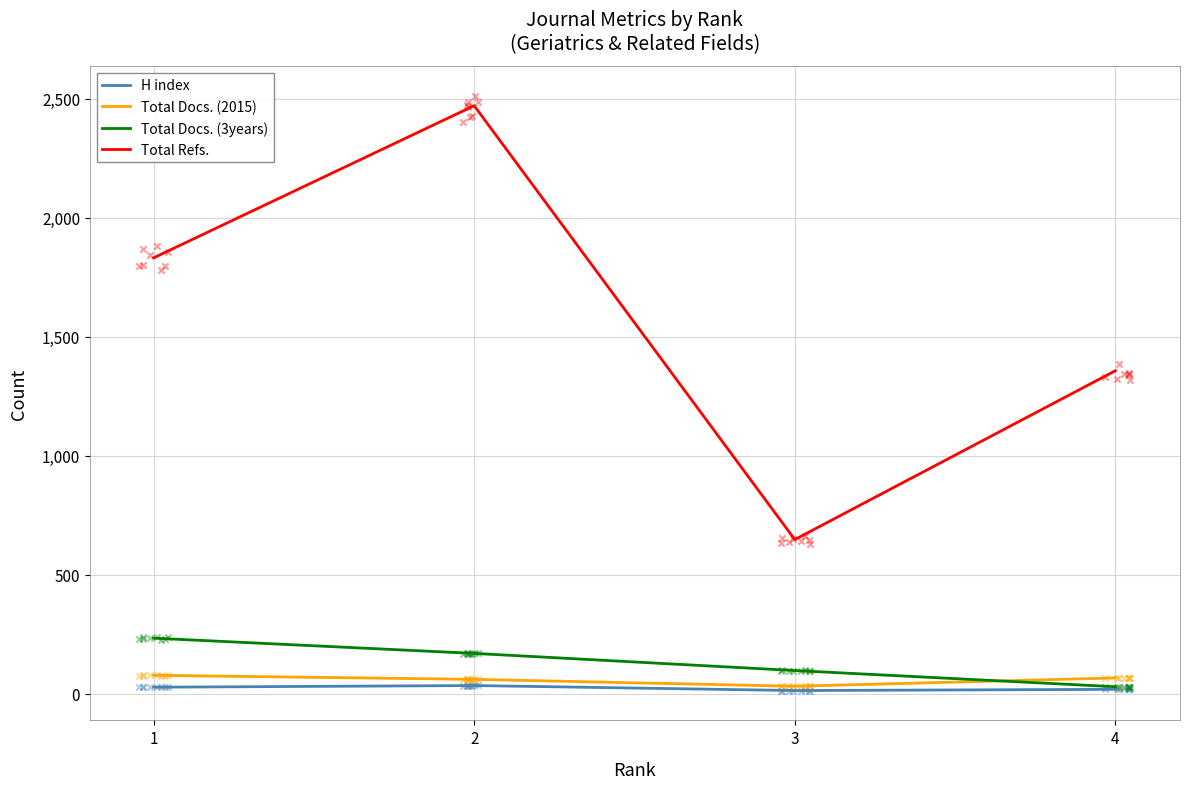

At how many categories does at least one series exceed 1424?

2